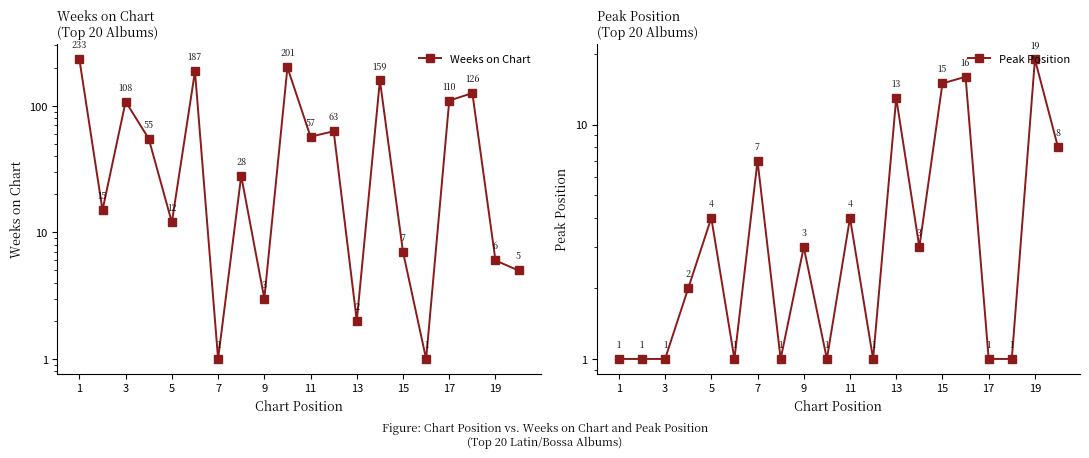

Which series has the largest range (max minus min)?

Weeks on Chart